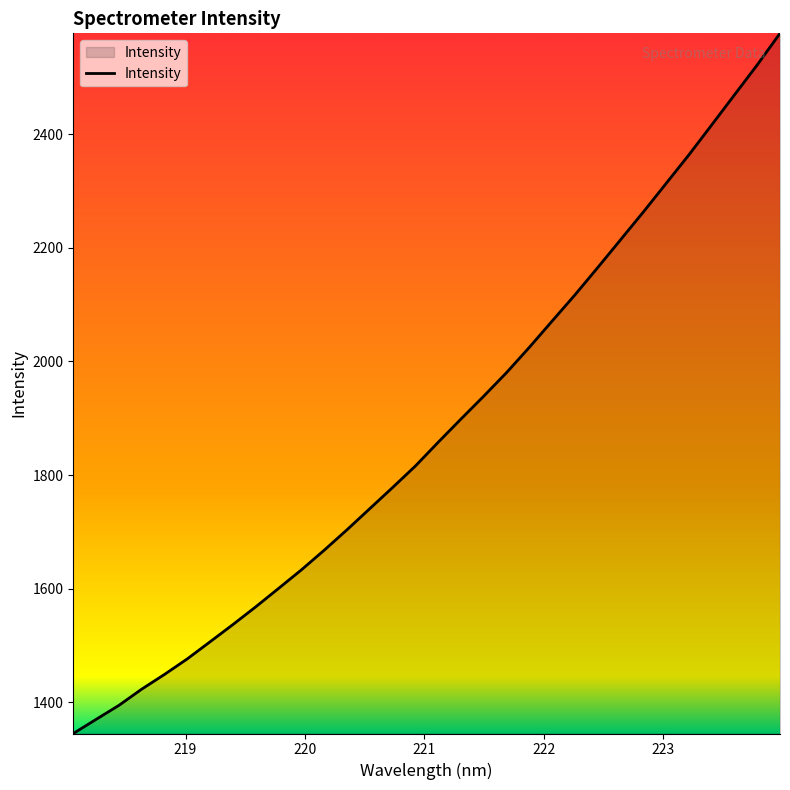

What is the minimum value shown in the chart?

1345.0